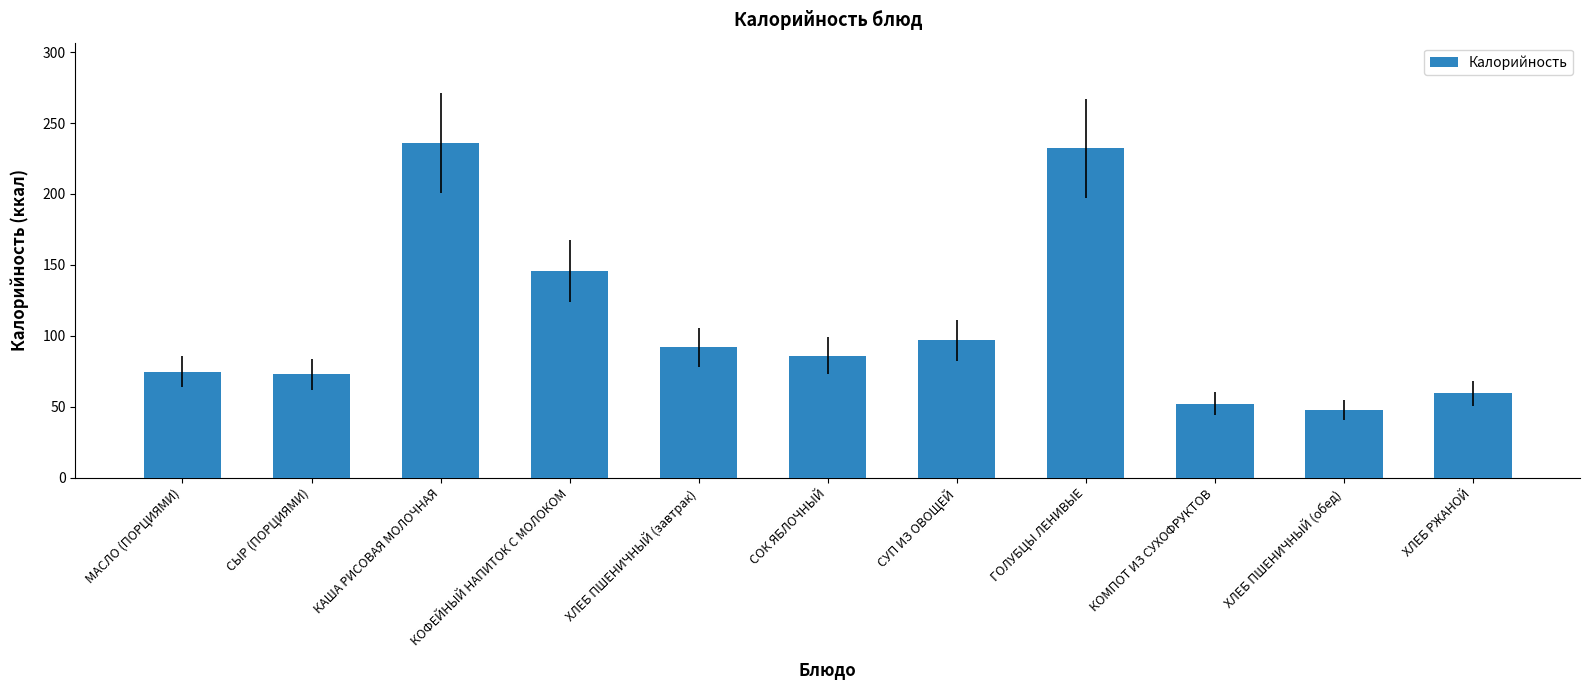

Is it true that the value at КАША РИСОВАЯ МОЛОЧНАЯ is 235.9?

True